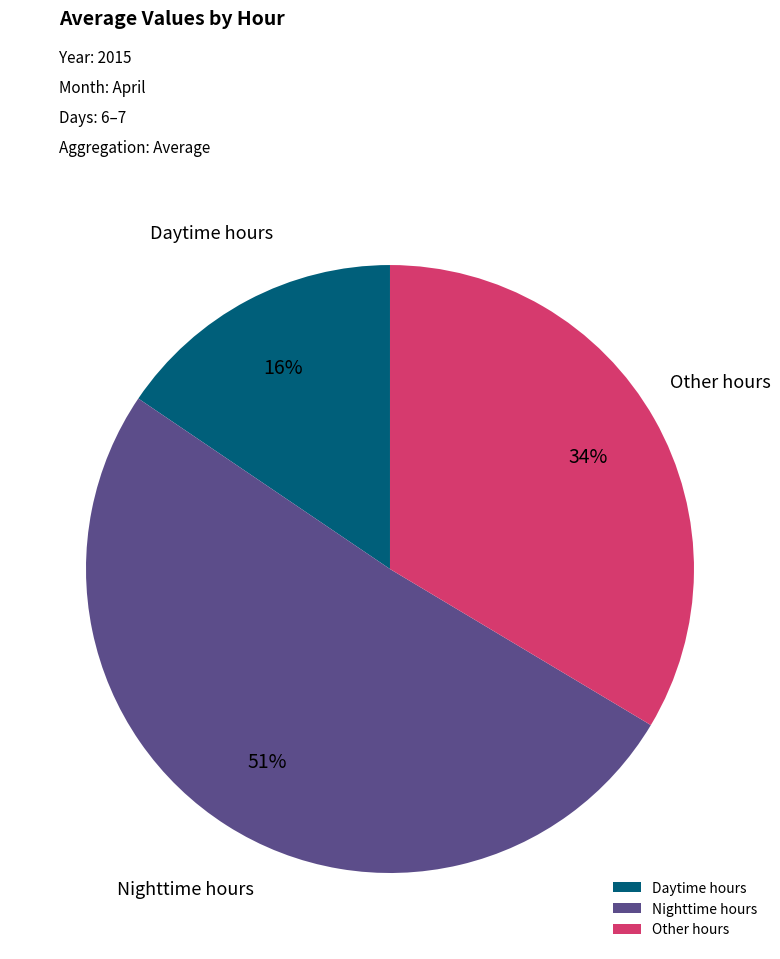

What percentage is the Daytime hours slice, to the nearest percent?

16%